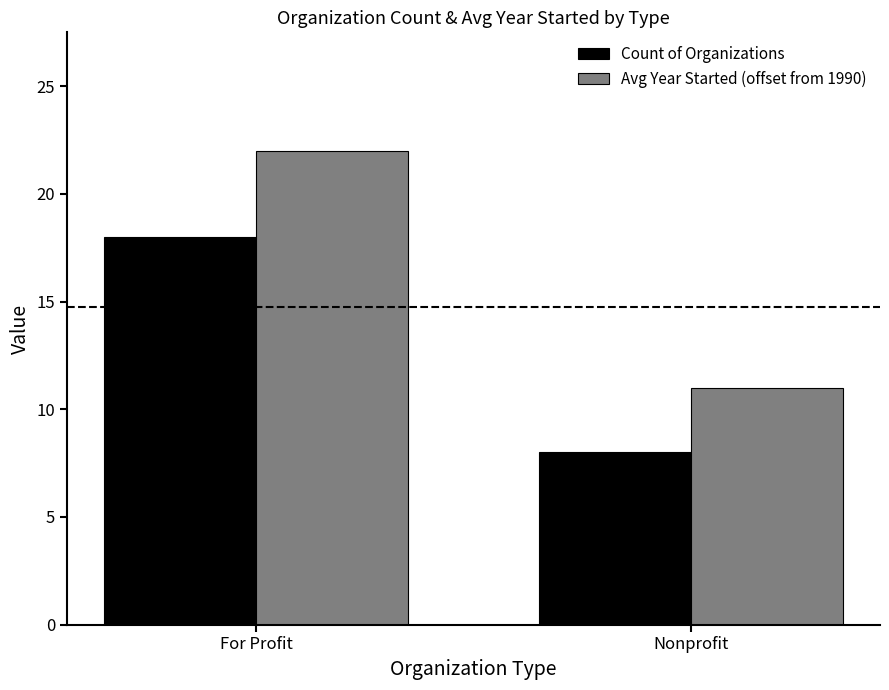

Between For Profit and Nonprofit, which series saw the biggest shift?

Avg Year Started (offset from 1990)